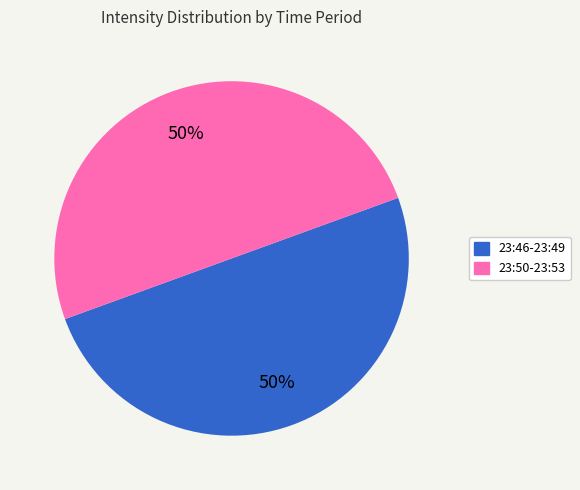

To the nearest percent, what is the average slice percentage?

50%